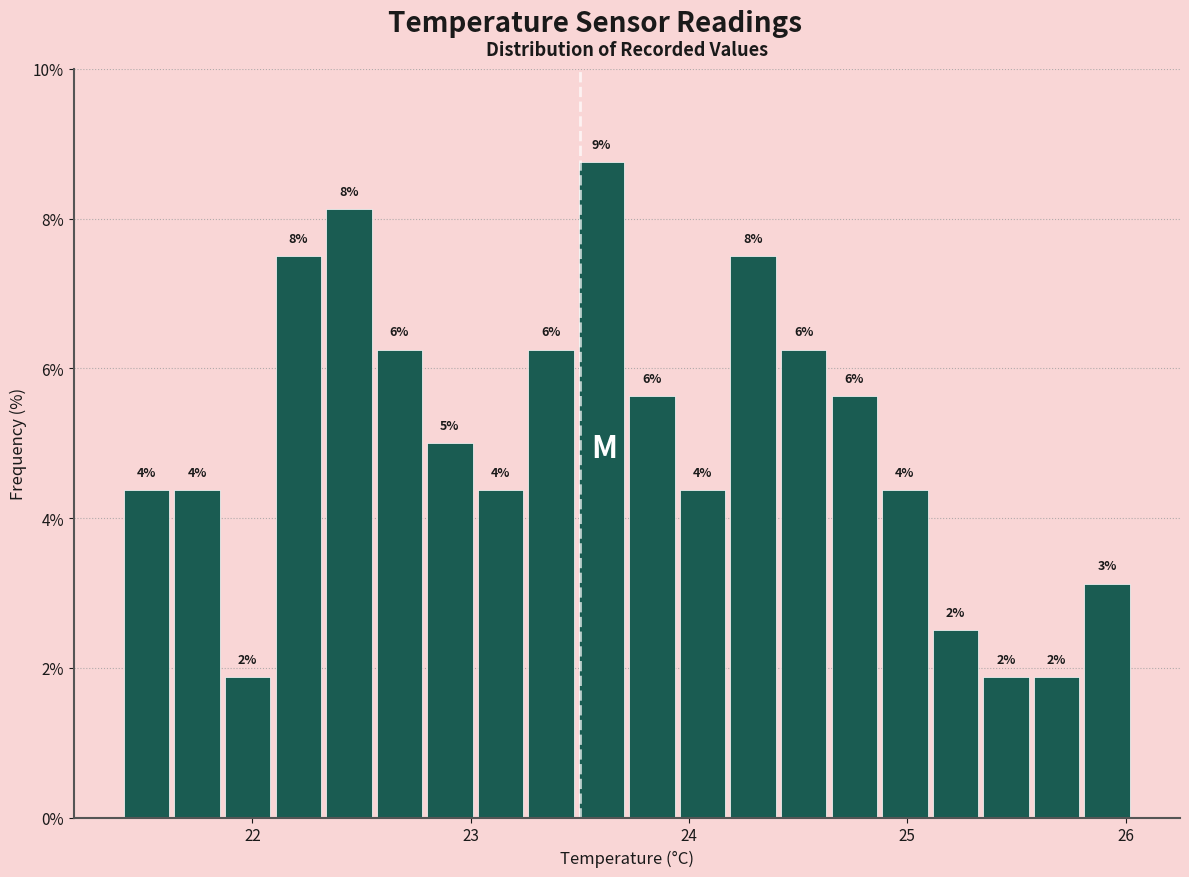

Around what value on the x-axis is the tallest bar? Give the approximate position of its centre, as read against the axis.

23.6